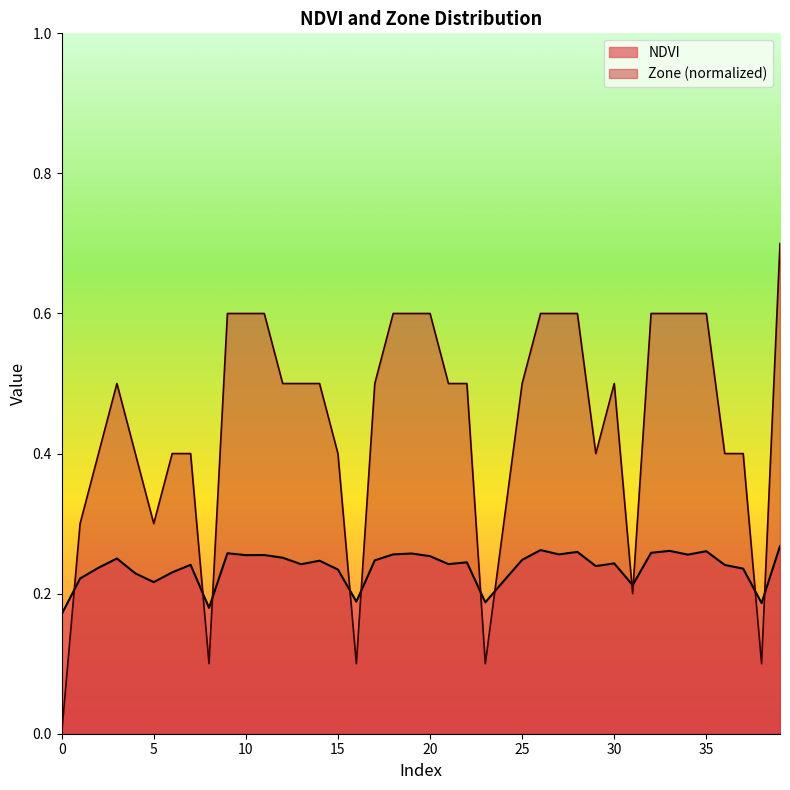

True or false: NDVI has a value of 0.1 at 29.

False